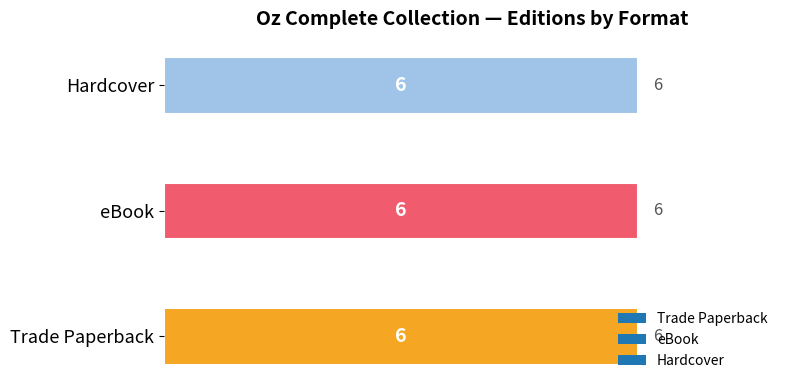

The eBook series shows 164248486 at Volume 5. True or false?

False